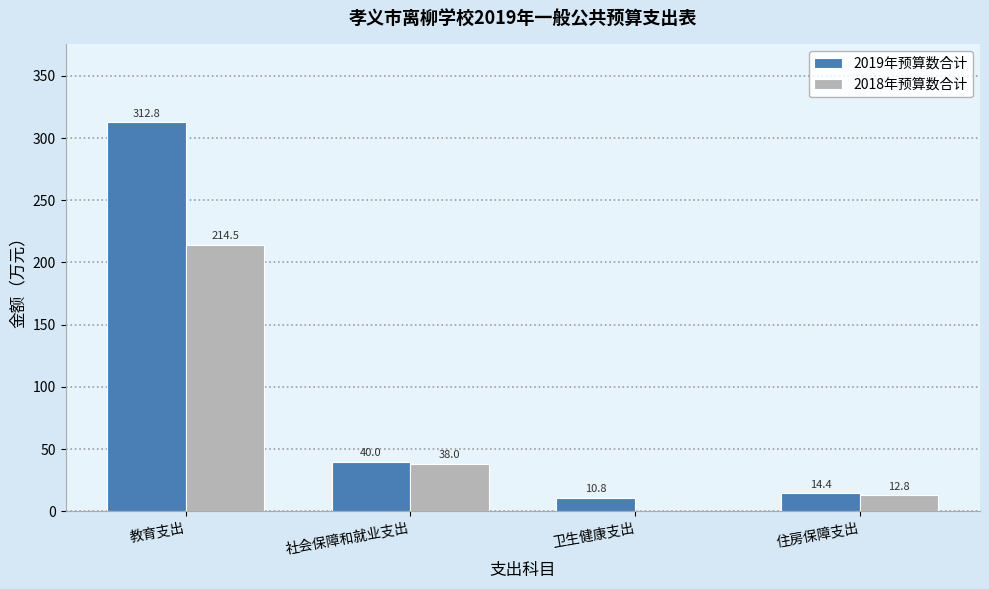

What are all the series names shown in the legend?

2019年预算数合计, 2018年预算数合计